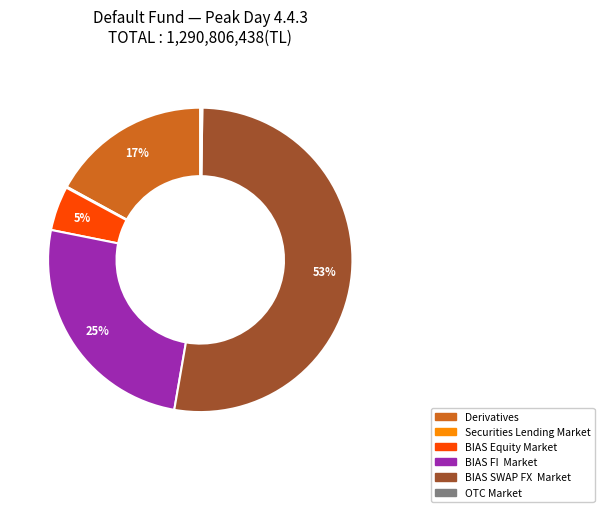

To the nearest percent, what is the average slice percentage?

17%